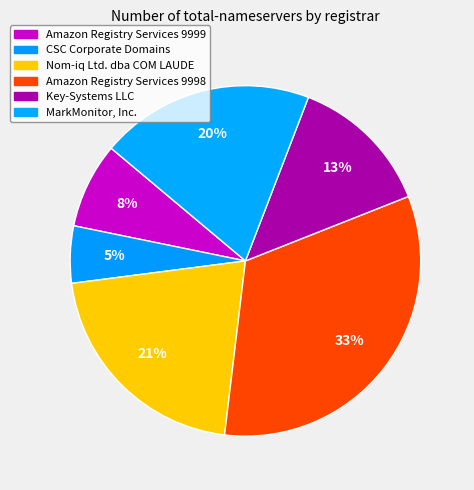

To the nearest percent, what is the average slice percentage?

17%